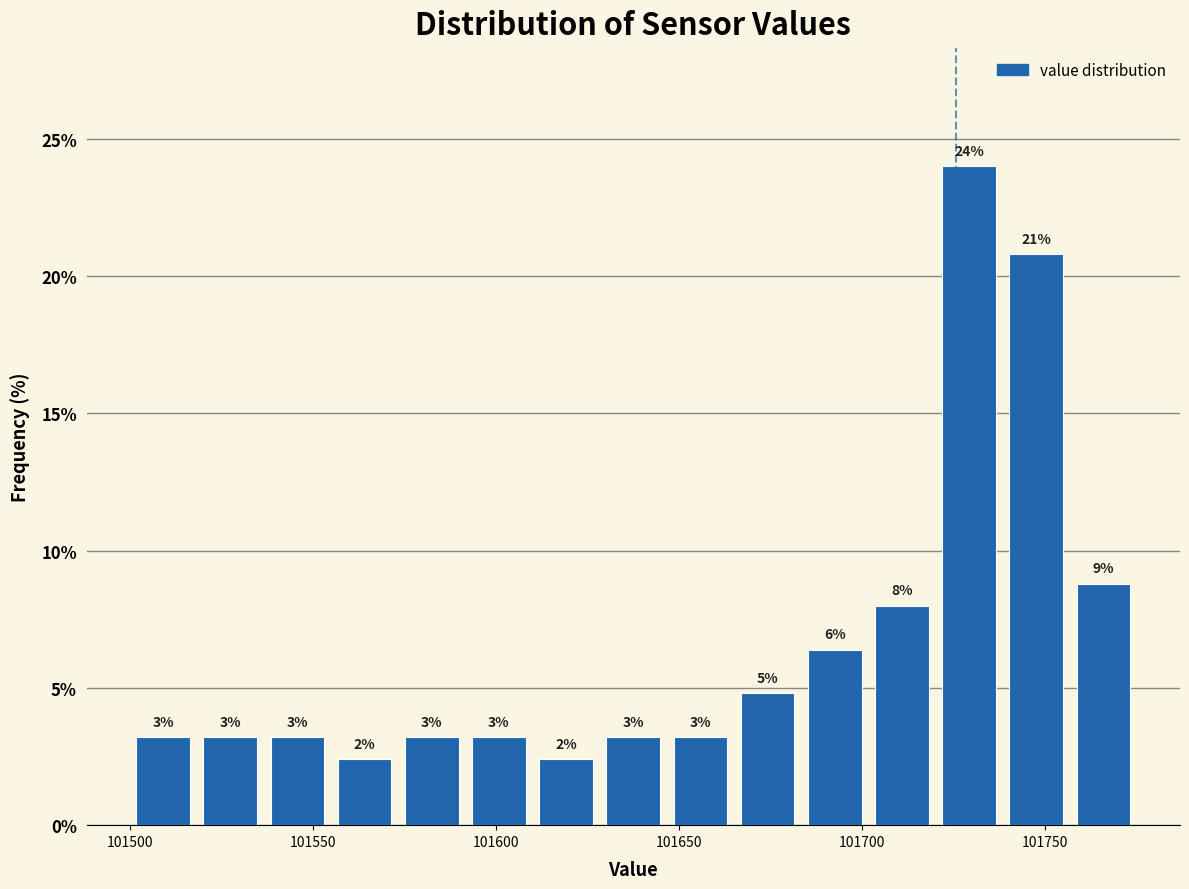

Around what value on the x-axis is the tallest bar? Give the approximate position of its centre, as read against the axis.

101730